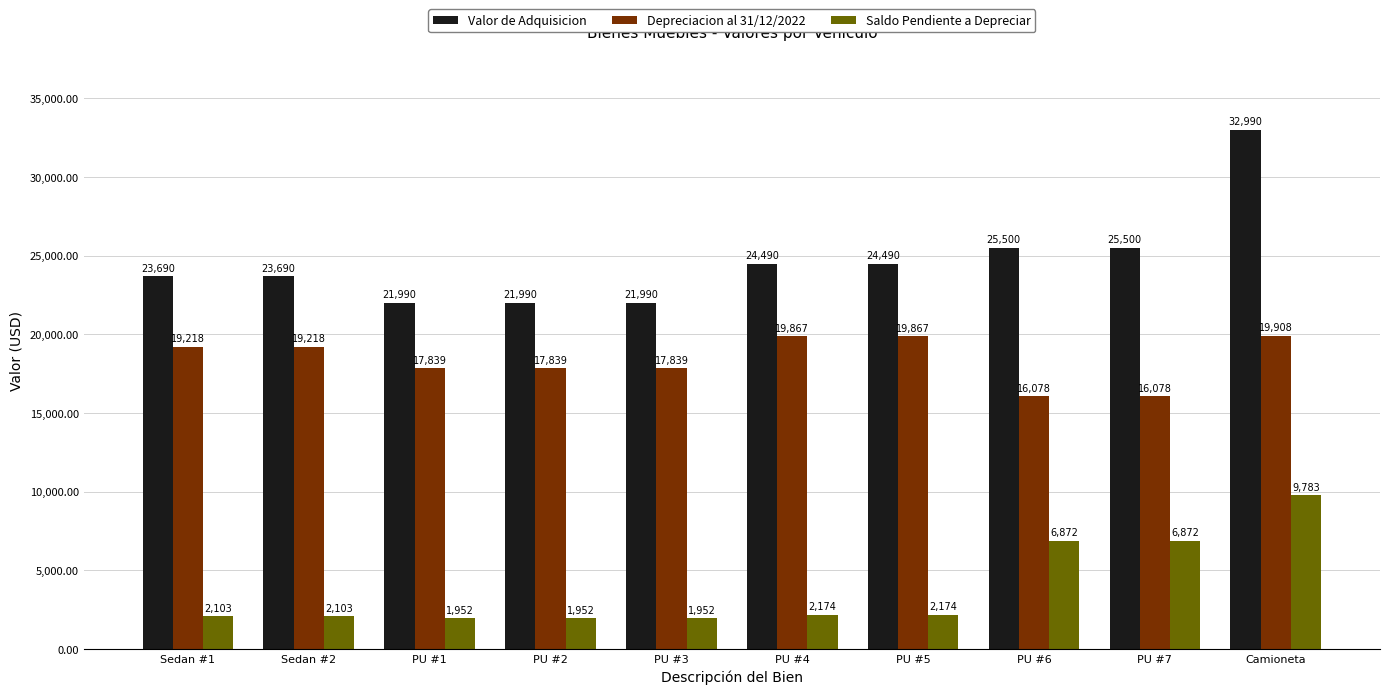

What is the difference between the maximum and second lowest values in the Valor de Adquisicion series?

11000